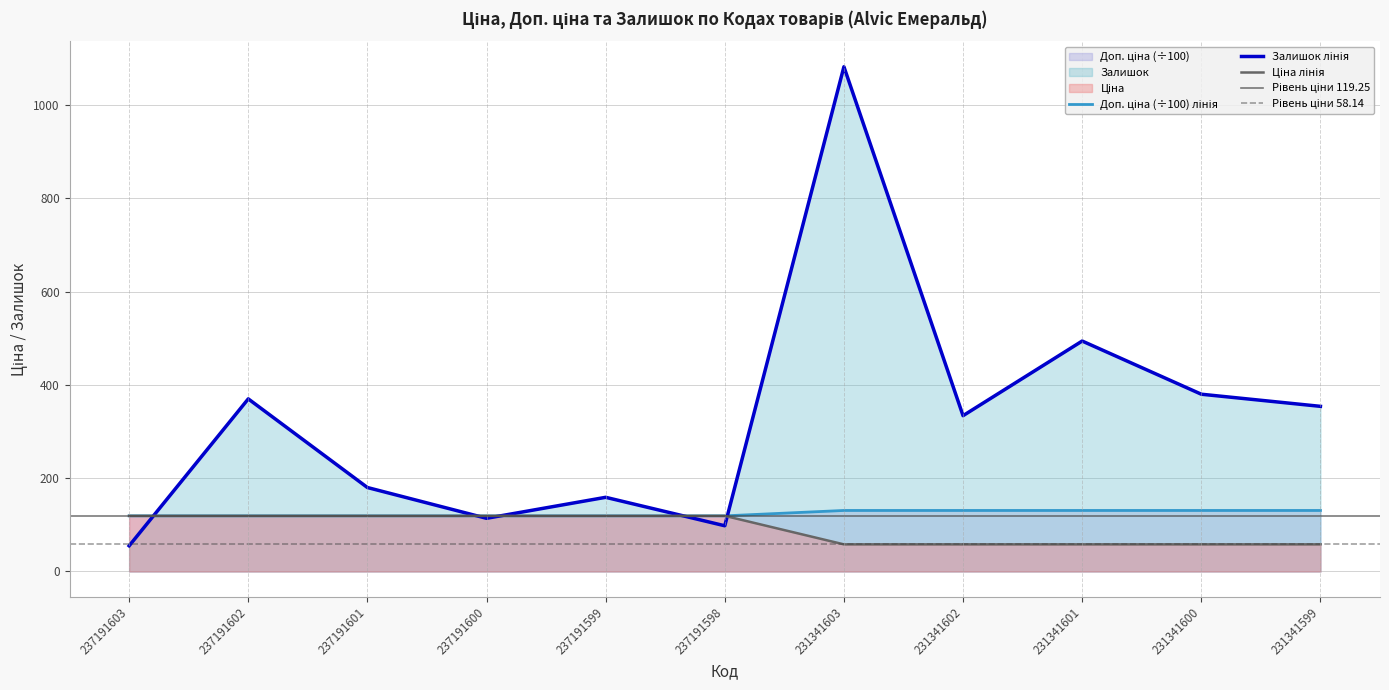

What are all the series names shown in the legend?

Ціна, Доп. ціна, Залишок